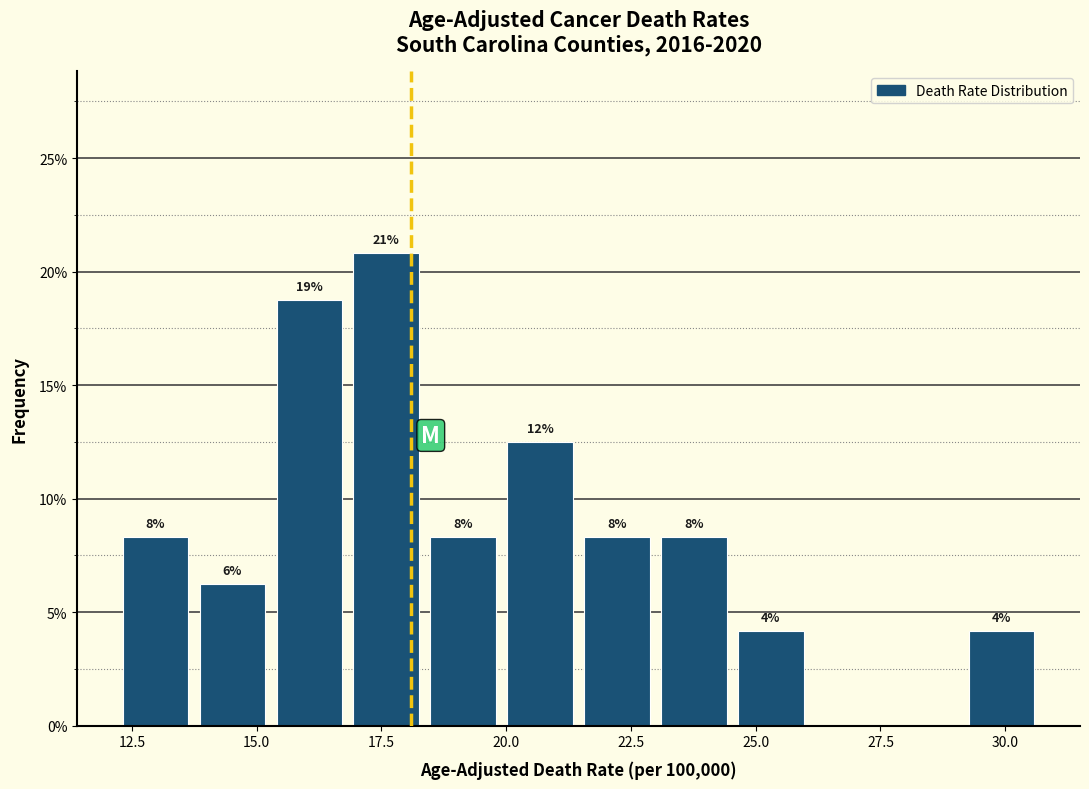

Around what value on the x-axis is the tallest bar? Give the approximate position of its centre, as read against the axis.

17.5